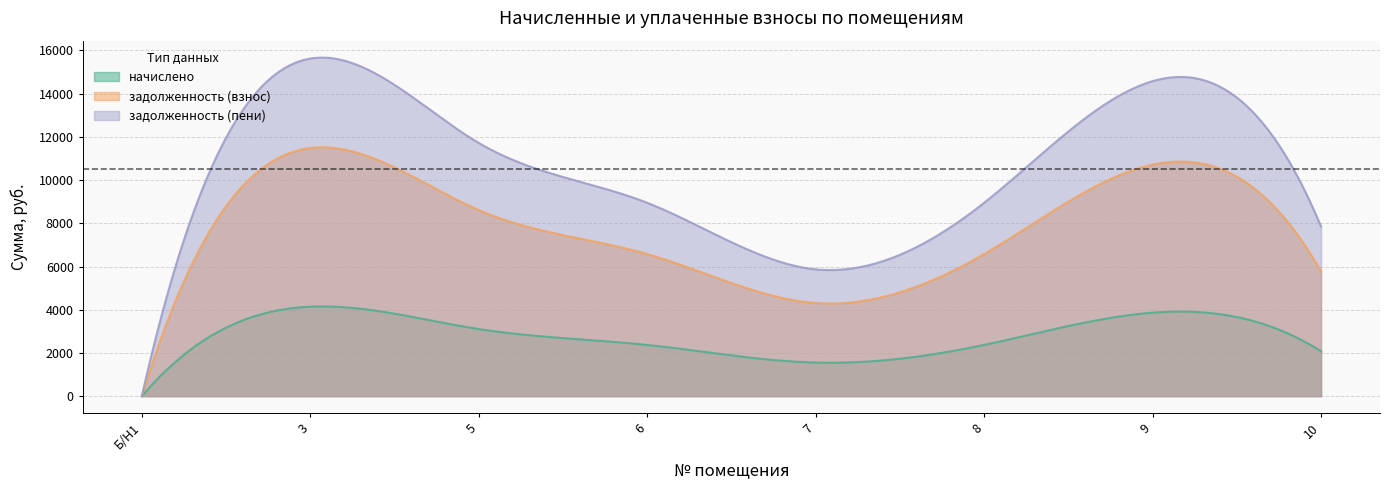

What is the difference between the highest and lowest values at 6?

6578.2